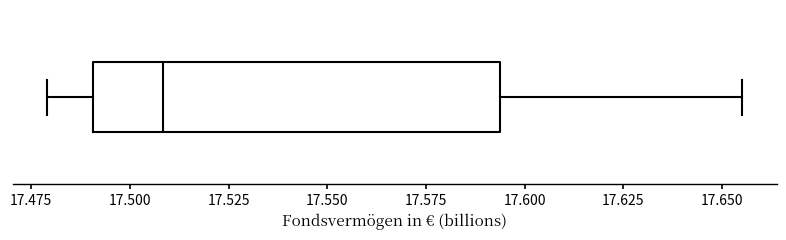

Where does the left whisker of the box end on the x-axis? The values are not printed on the chart, so give them approximately, as read against the axis.

17.480